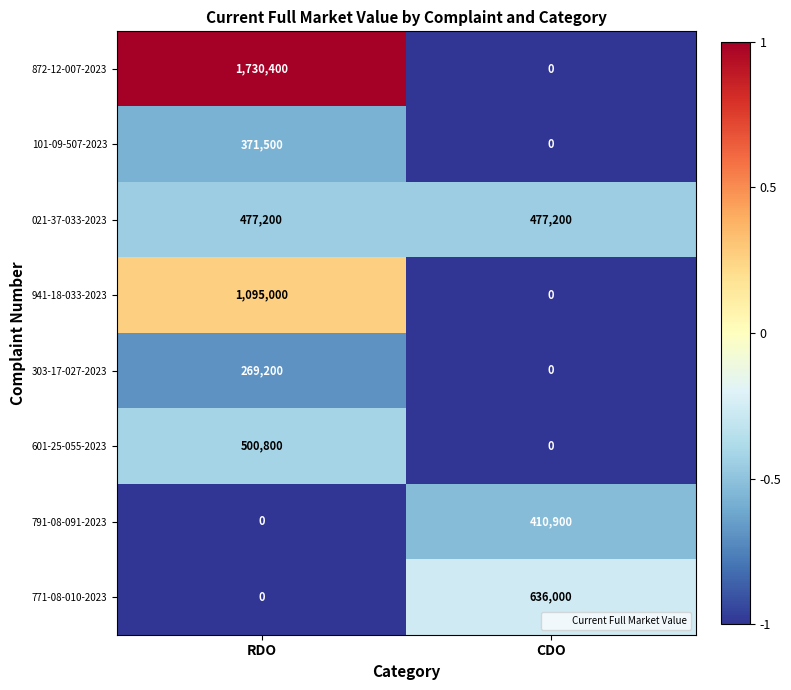

What is the minimum value shown in the chart?

0